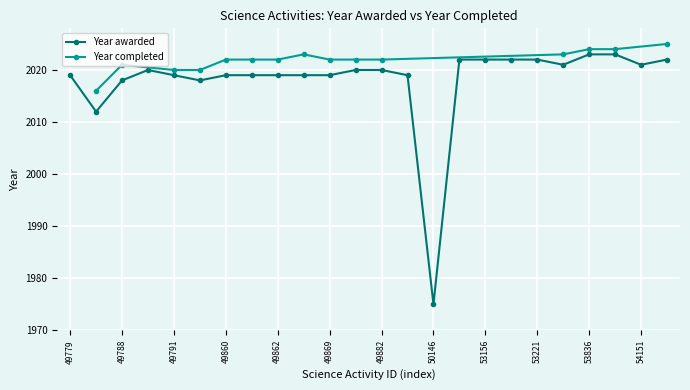

Is it true that the value at 53156 is 2022?

True